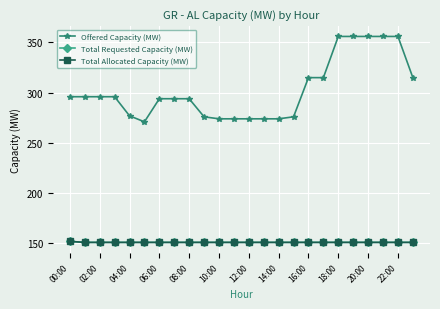

Is this an area chart (filled region under the line)?

No